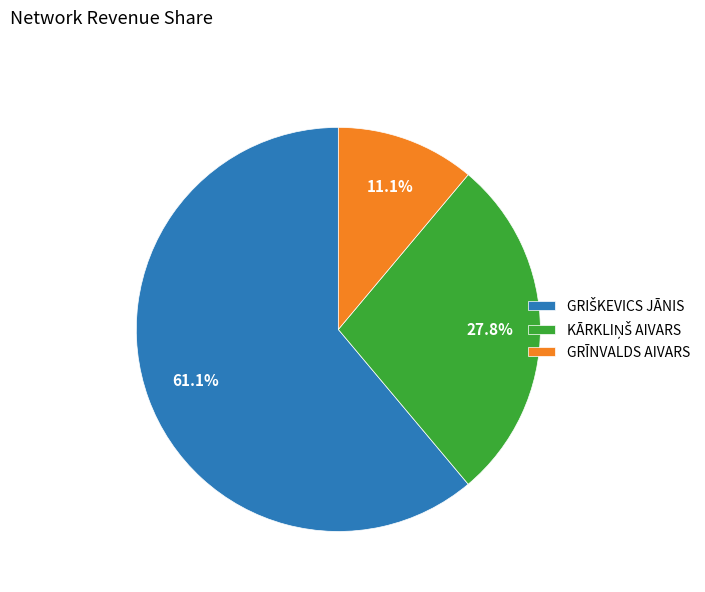

Is there any slice that represents more than half of the pie?

Yes